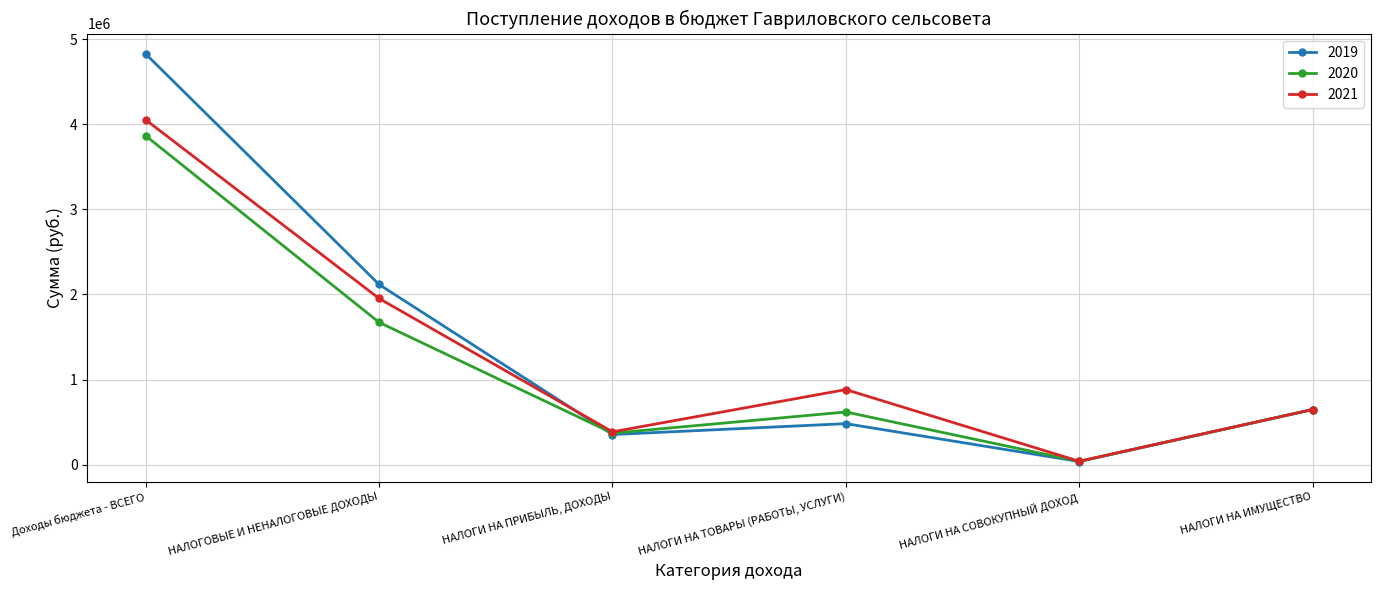

What is the minimum value for 2020?

37500